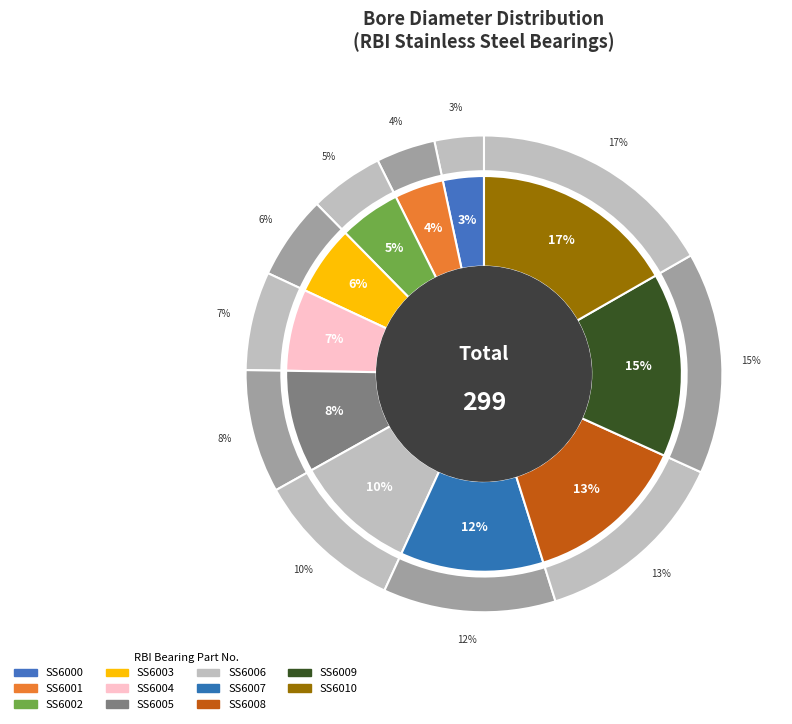

Count the number of slices in the pie.

11